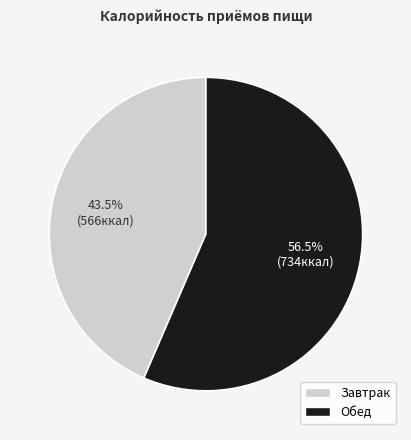

How many segments does this pie chart have?

2